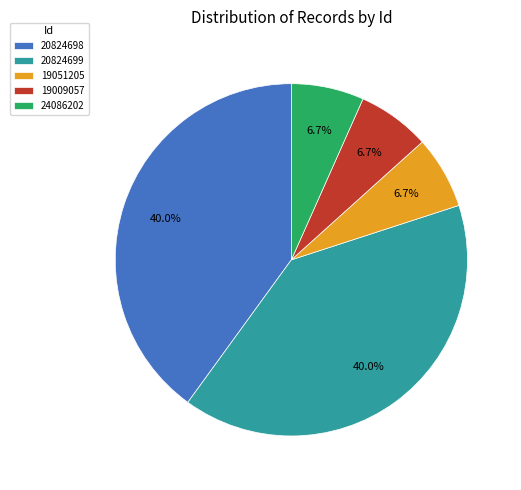

The 20824698 slice represents 31% of the pie. True or false?

False